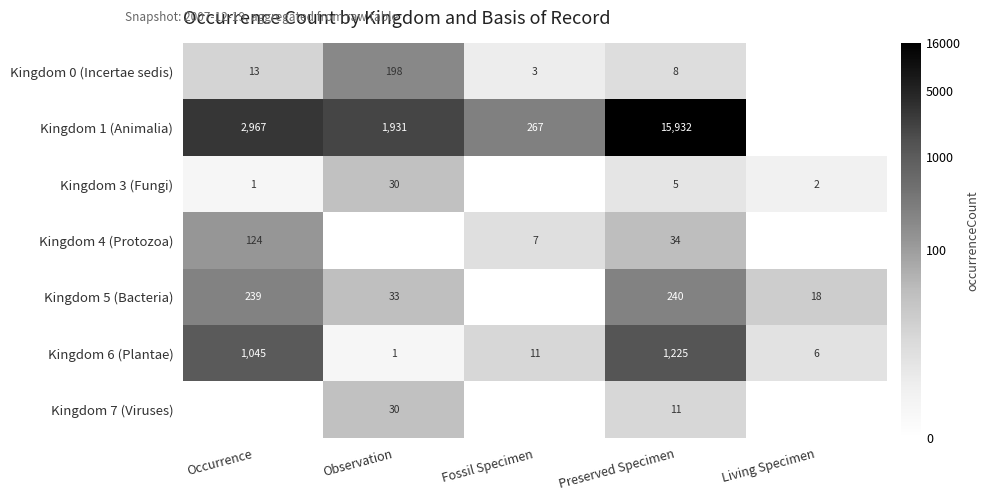

What is the sum of the Kingdom 6 (Plantae) values at Observation and Living Specimen?

7